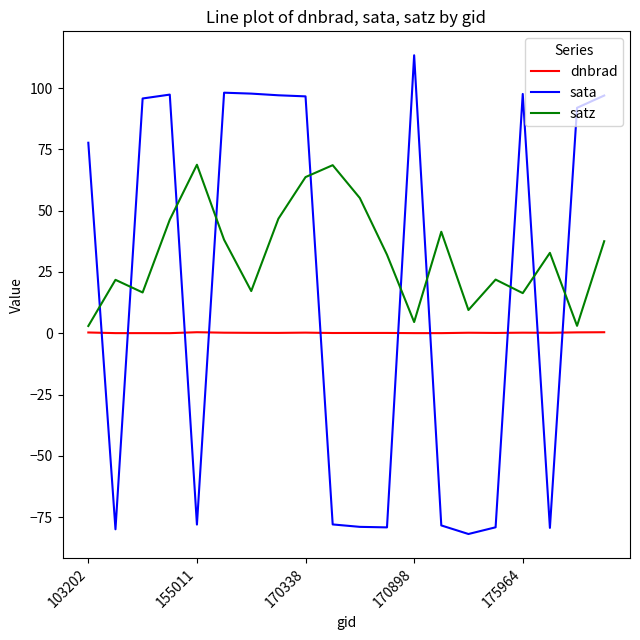

True or false: sata and dnbrad cross at least once.

True